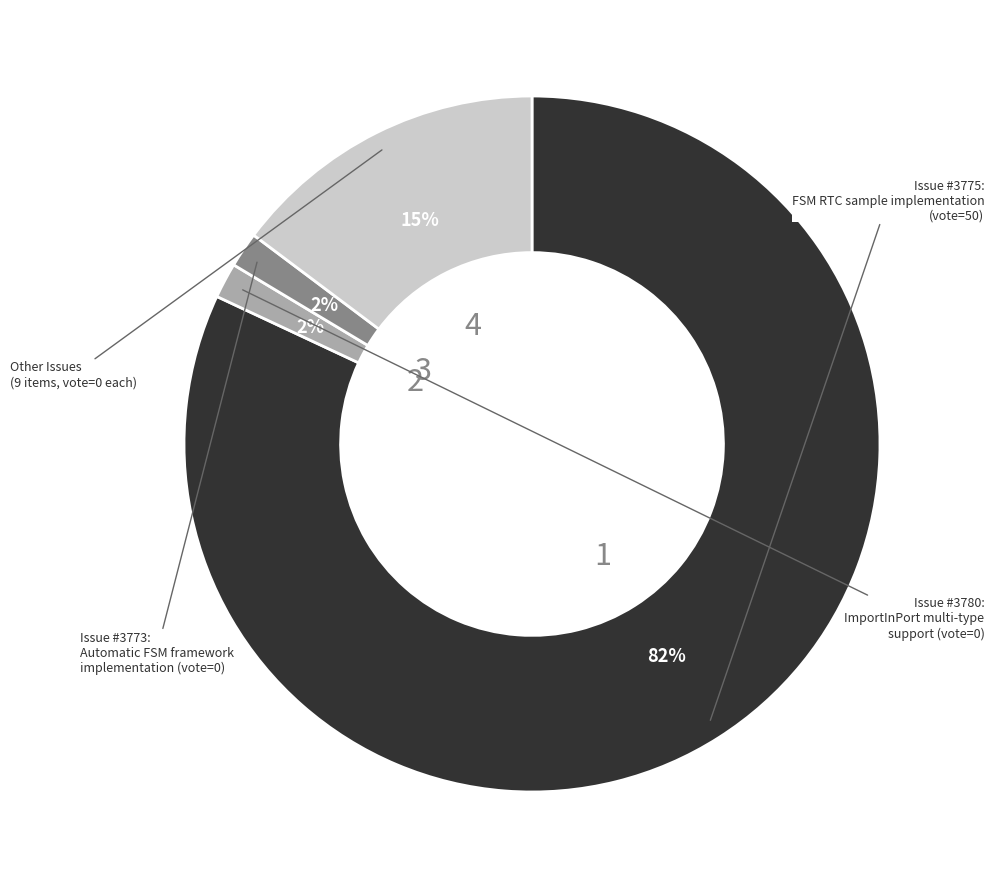

Is there any slice that represents more than half of the pie?

Yes